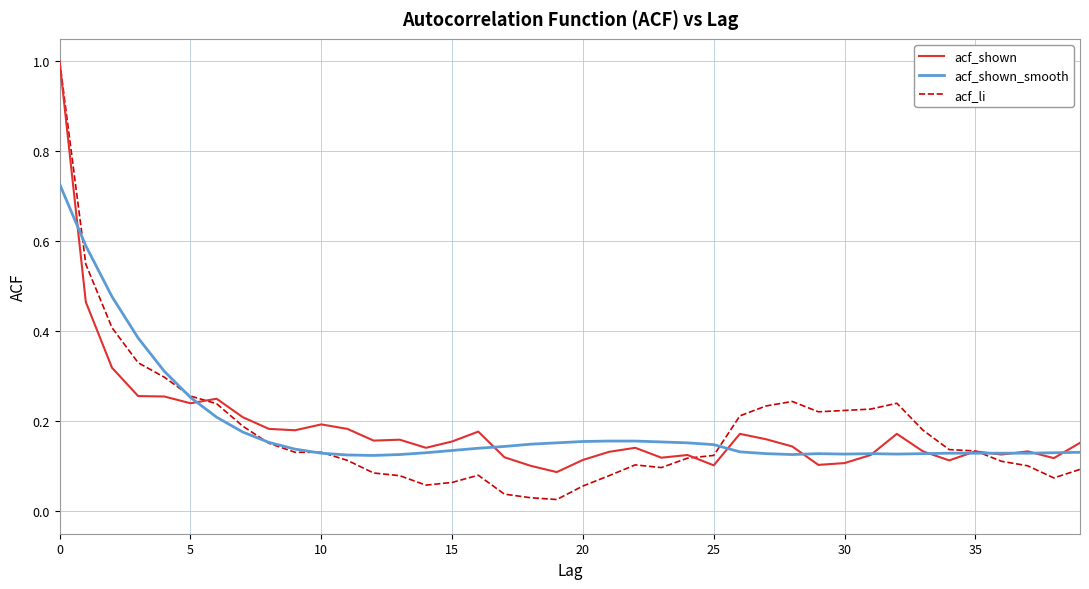

What is the maximum value shown in the chart?

1.0